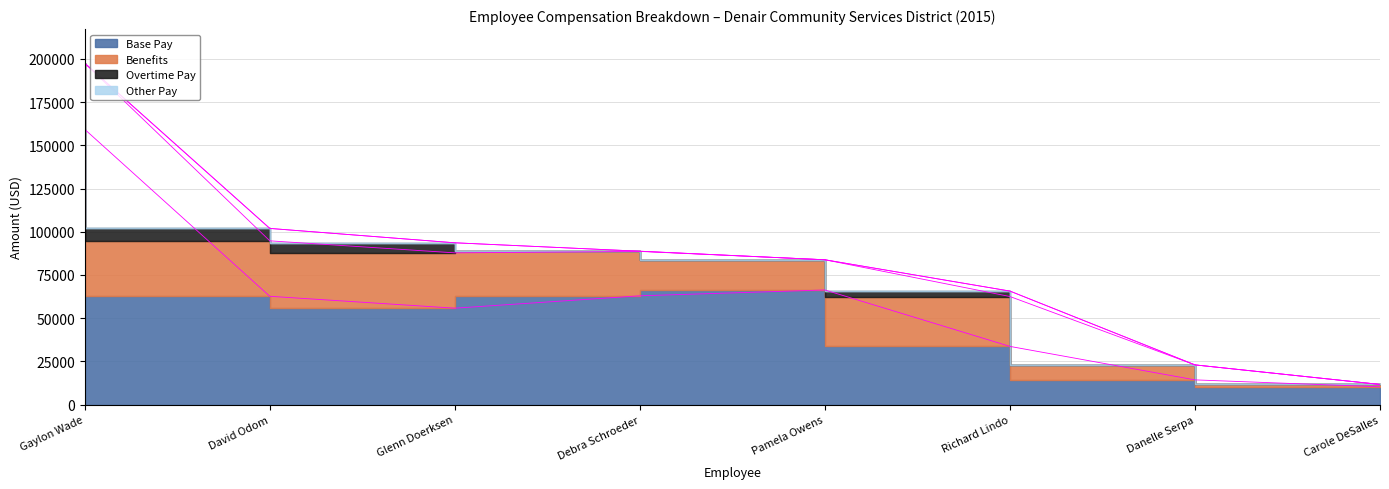

What is the average value of the Base Pay series?

58170